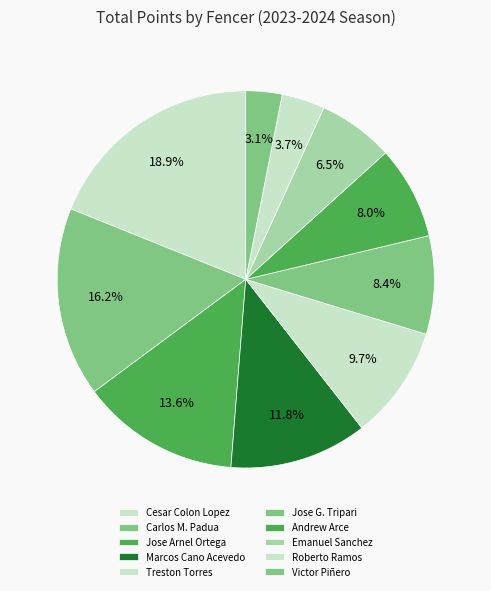

Which category has the smallest portion of the pie?

Victor Piñero